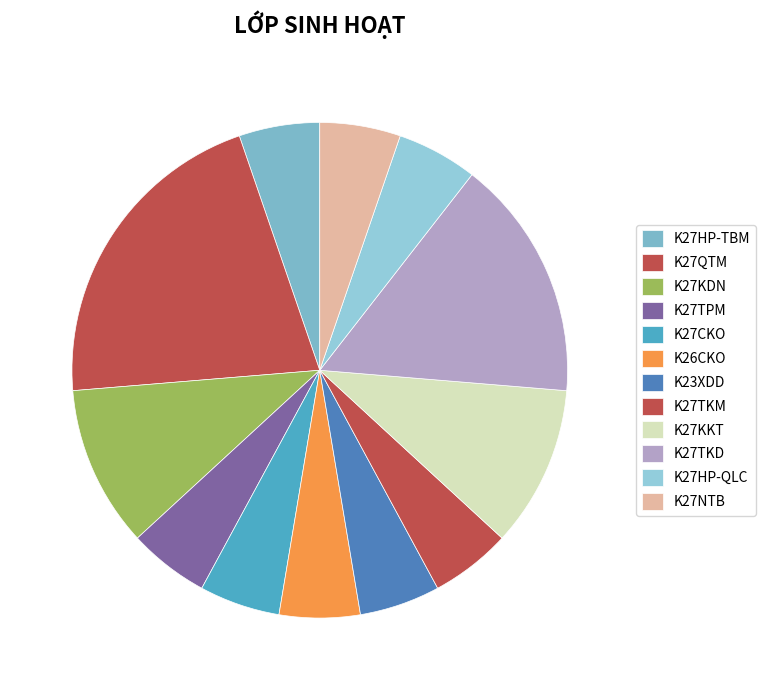

To the nearest percent, what portion does K23XDD represent?

5%